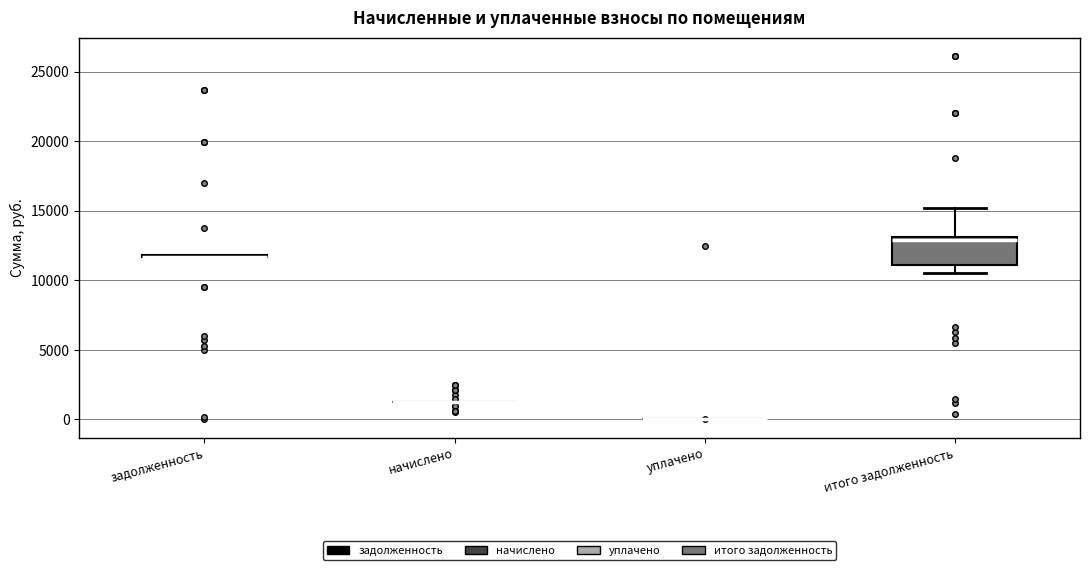

Which box is the tallest, from its lower edge to its upper edge?

итого задолженность